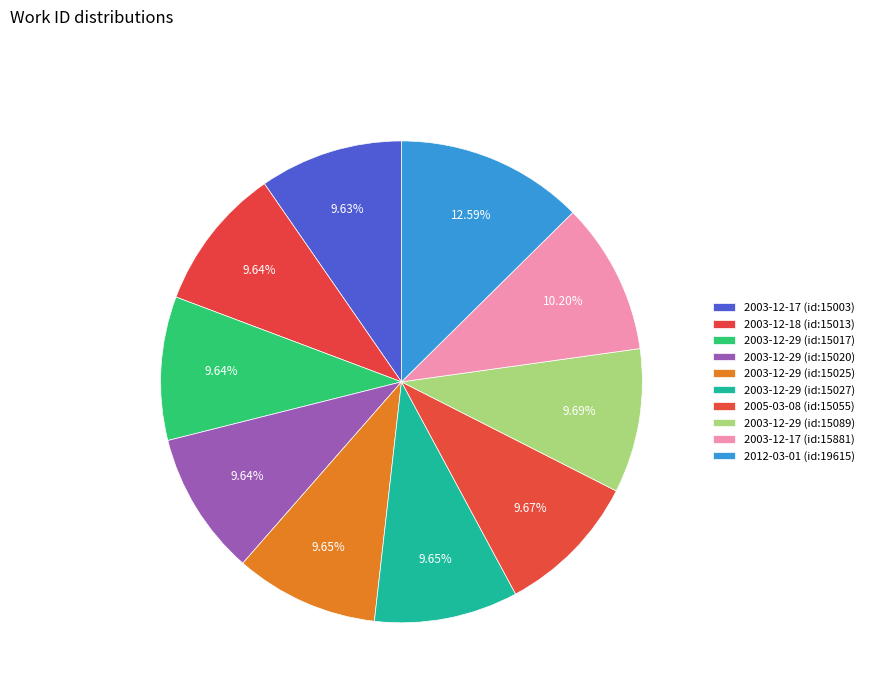

What is the change in value from 2003-12-29 (id:15020) to 2003-12-29 (id:15027)?

+7